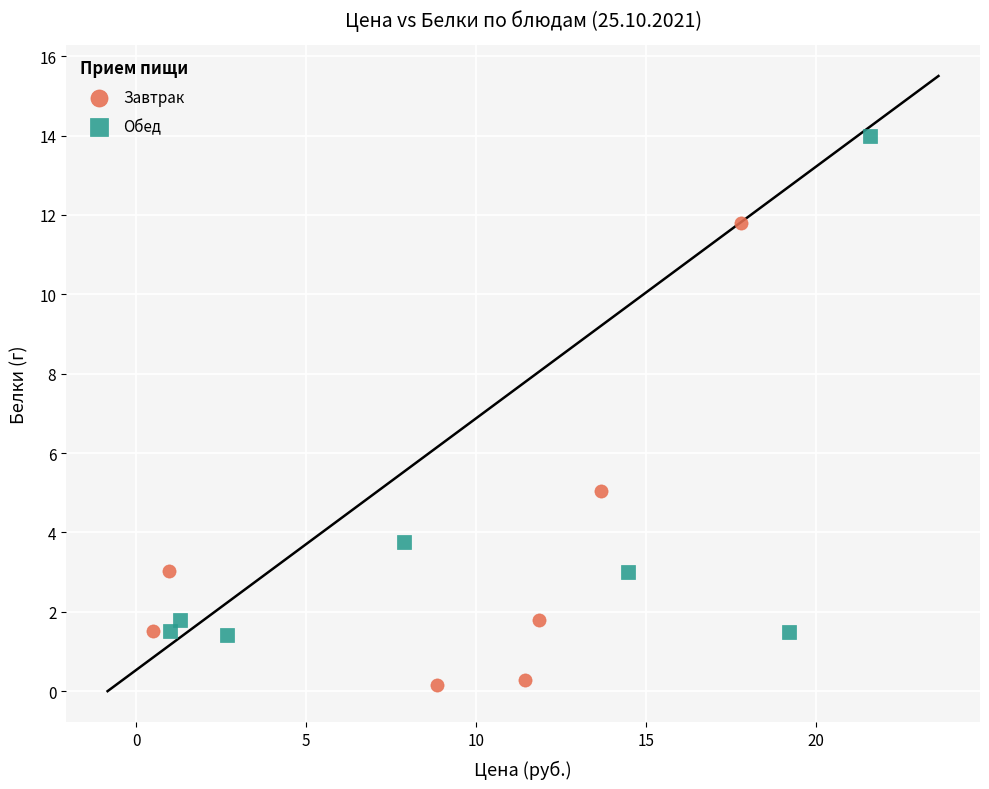

What are all the series names shown in the legend?

Завтрак, Обед